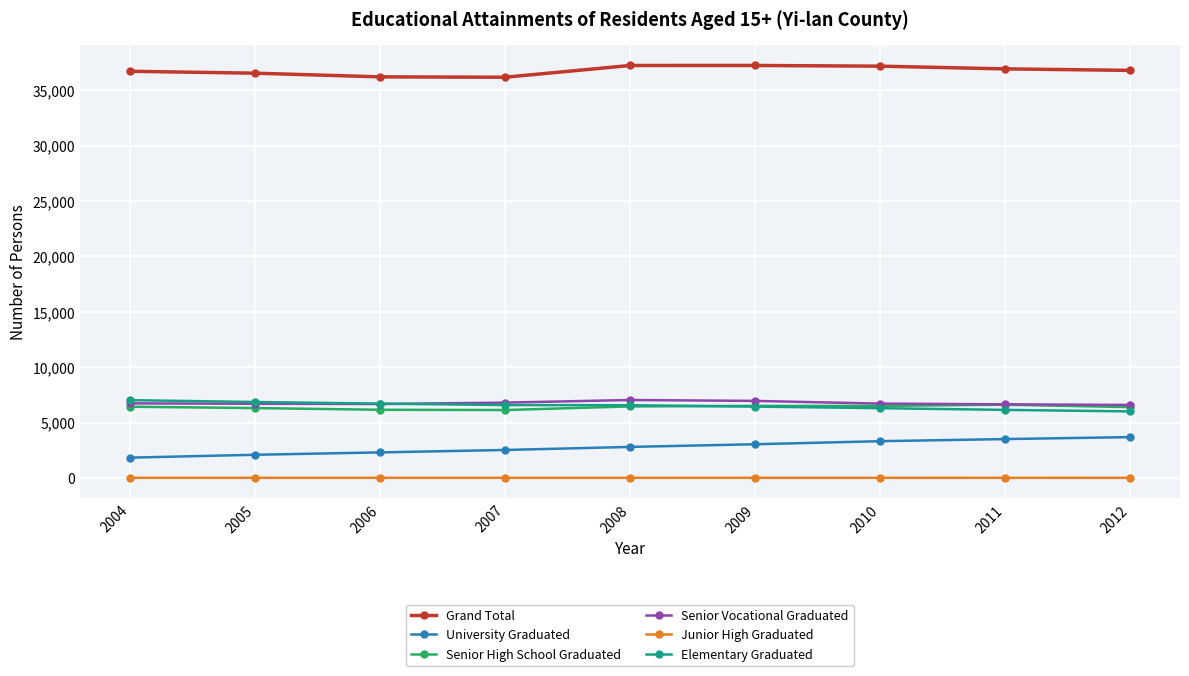

What is the highest value of the Senior High School Graduated series?

6613